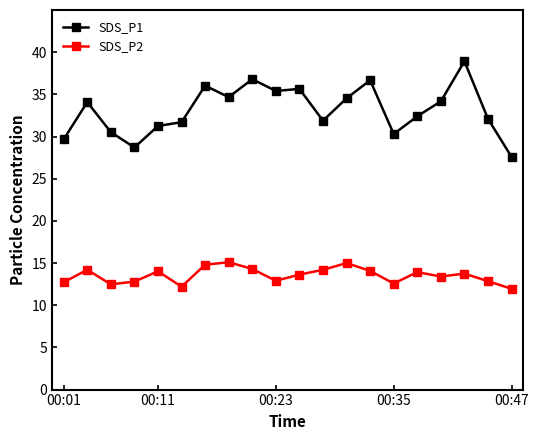

Which series has the largest range (max minus min)?

SDS_P1